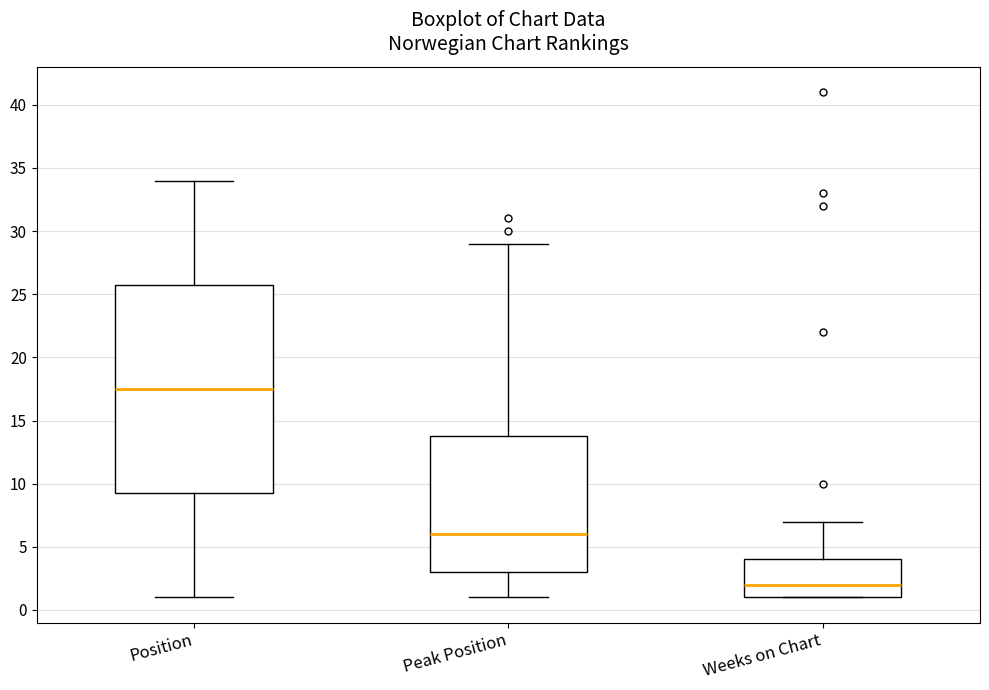

Reading left to right, transcribe this box plot: for each box, give where its median line is, the range the box spans, and where its two whiskers end, as read against the y-axis. The values are not printed on the chart, so give them approximately, as read against the axis.

Position: median 17.5, box 9.5 to 26.0, whiskers 1.0 to 34.0
Peak Position: median 6.0, box 3.0 to 14.0, whiskers 1.0 to 29.0
Weeks on Chart: median 2.0, box 1.0 to 4.0, whiskers 1.0 to 7.0